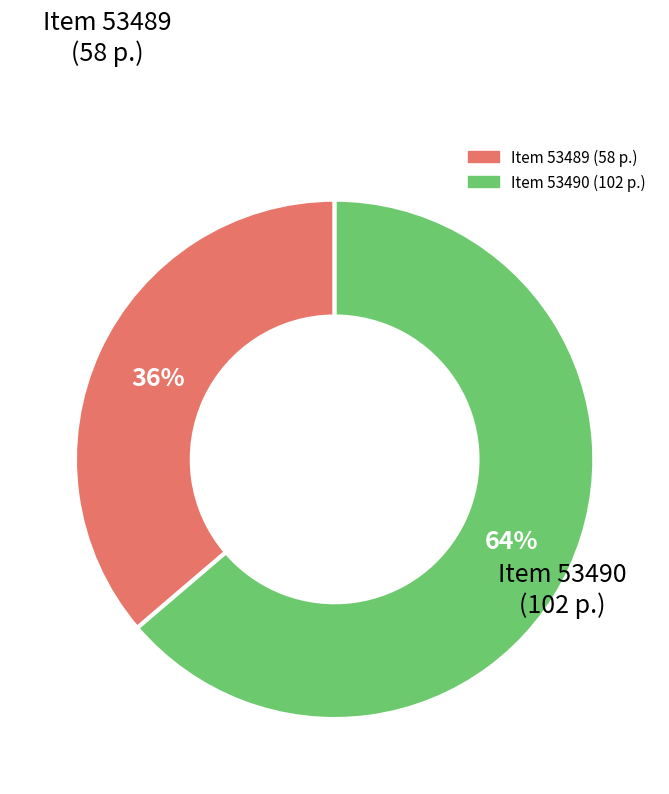

Does any single category account for the majority?

Yes